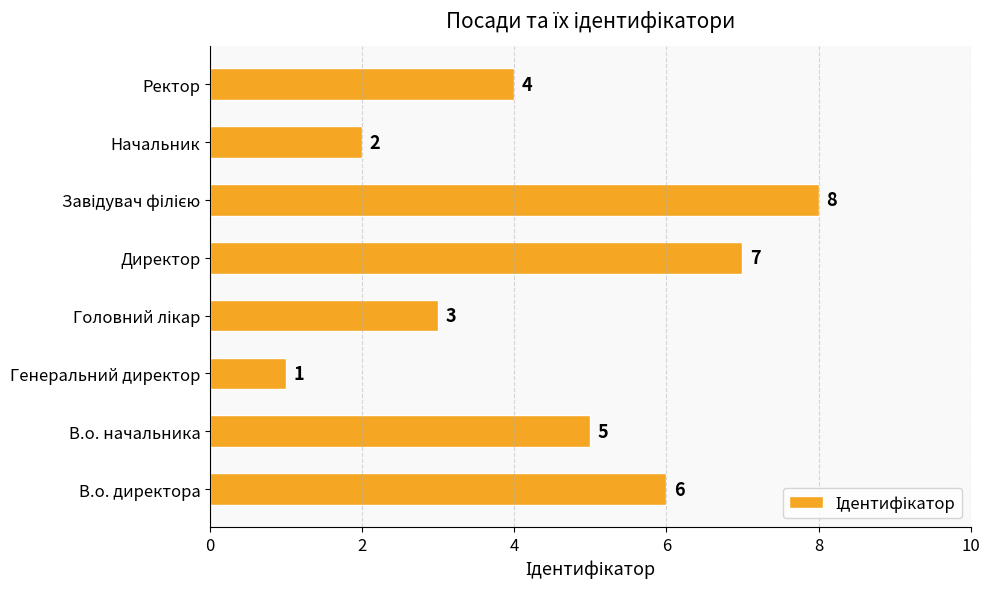

How many values are between 3 and 7?

5